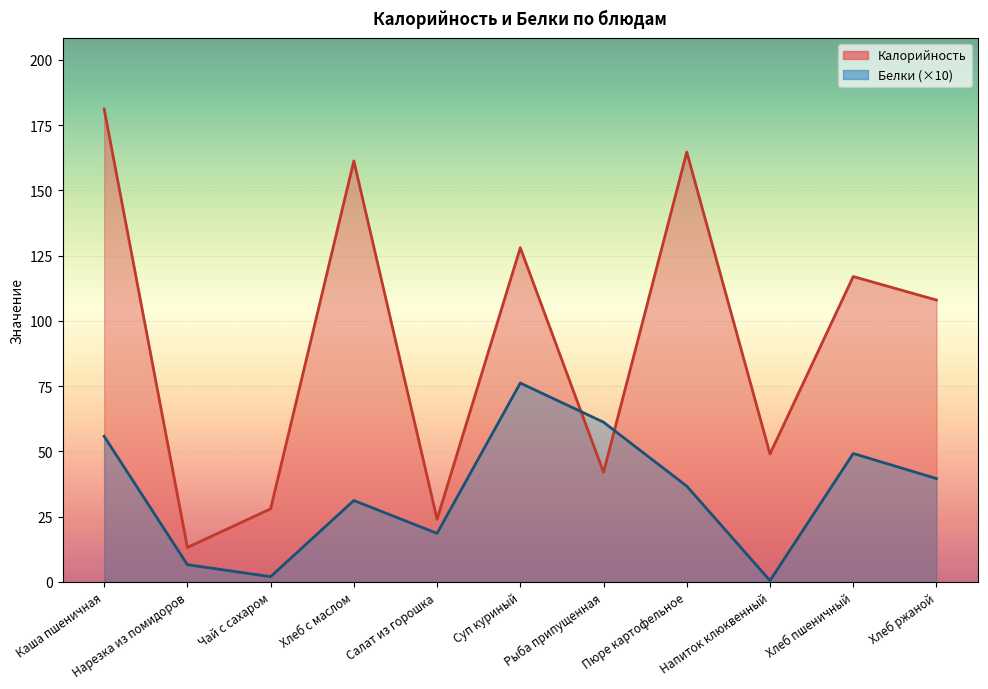

What is the highest value of the Калорийность series?

181.2